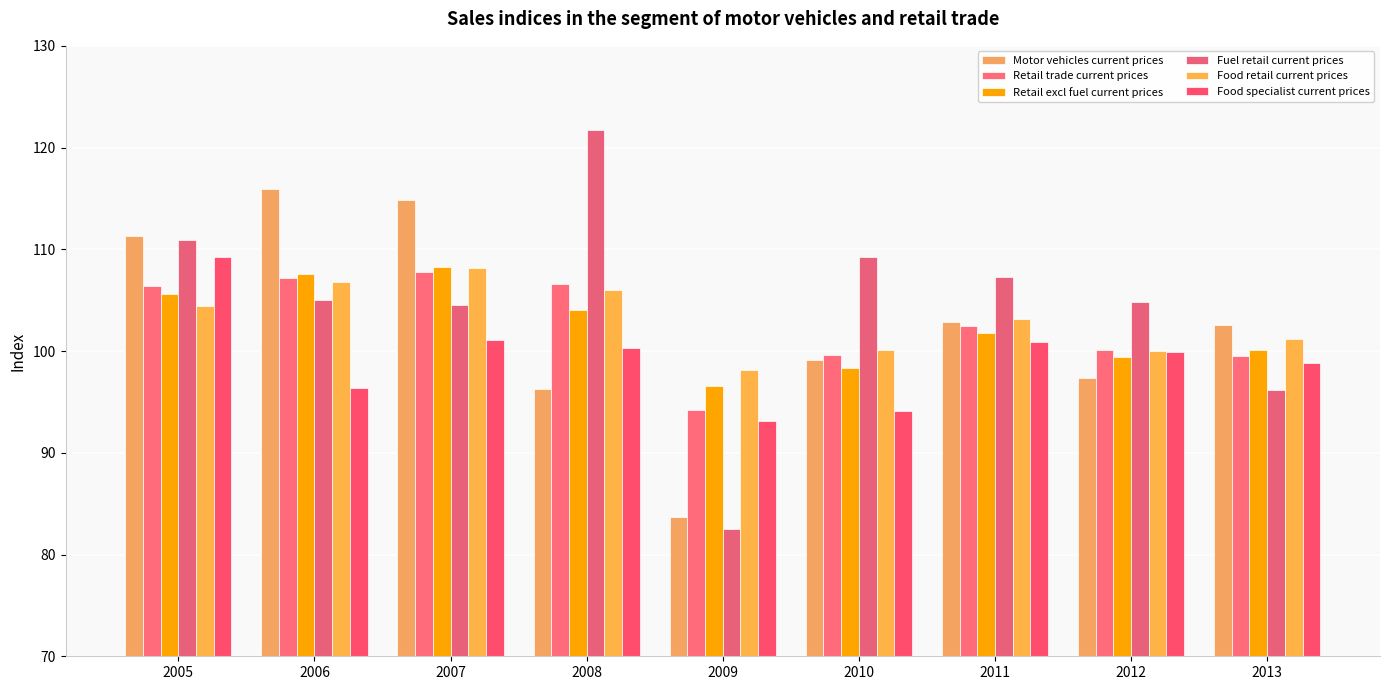

Read the Food retail current prices value at 2012.

100.0